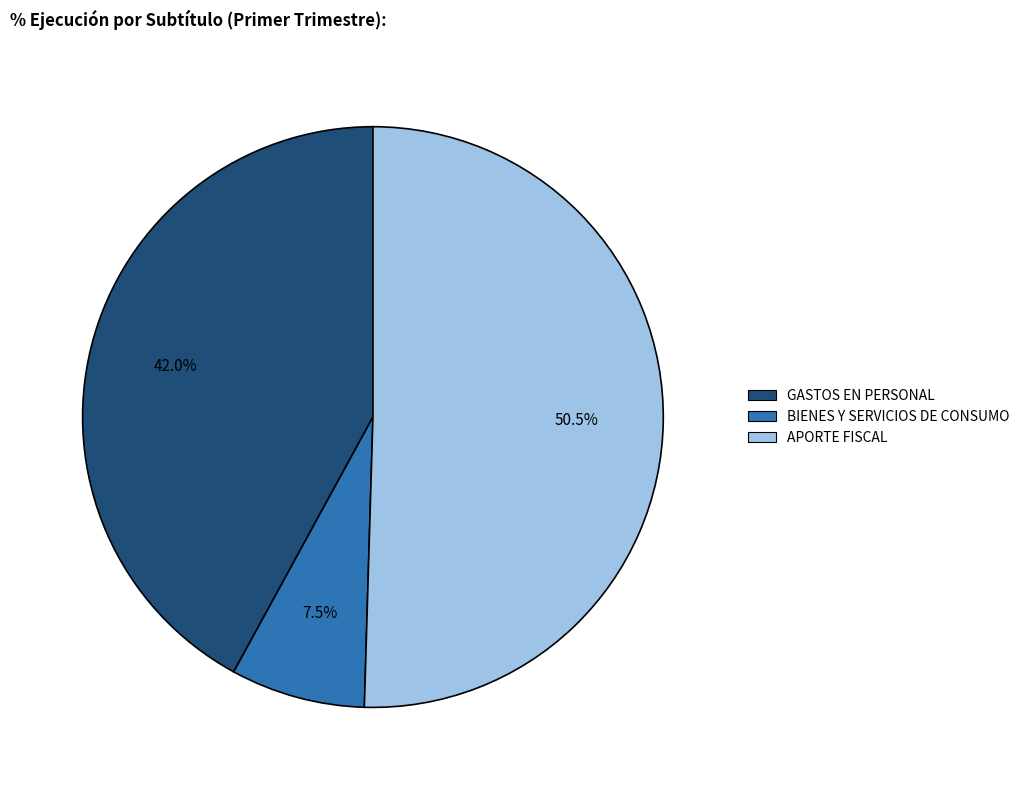

Approximately how many times larger is the value at BIENES Y SERVICIOS DE CONSUMO compared to APORTE FISCAL?

0.1